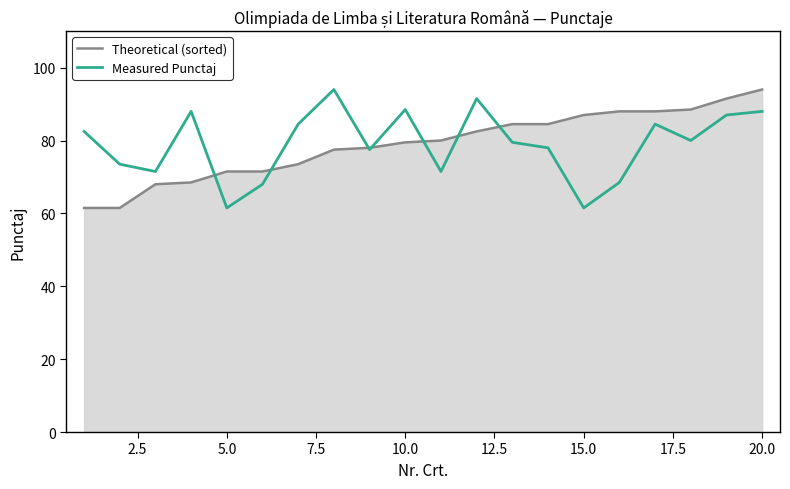

What is the minimum value for Measured Punctaj?

61.5